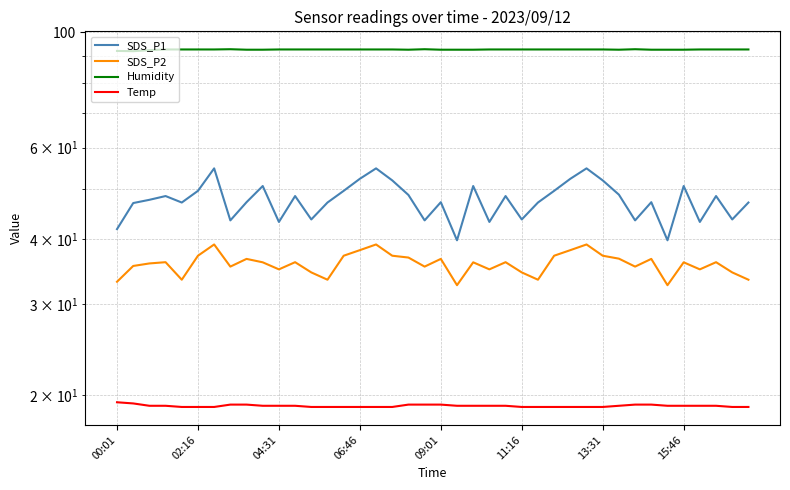

What is the sum of the SDS_P1 values at 21 and 13:31?

94.5